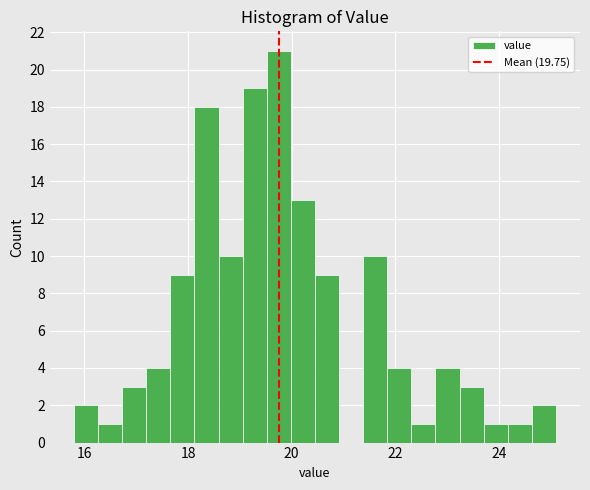

Read against the x-axis, roughly where is the centre of the tallest bar?

19.8